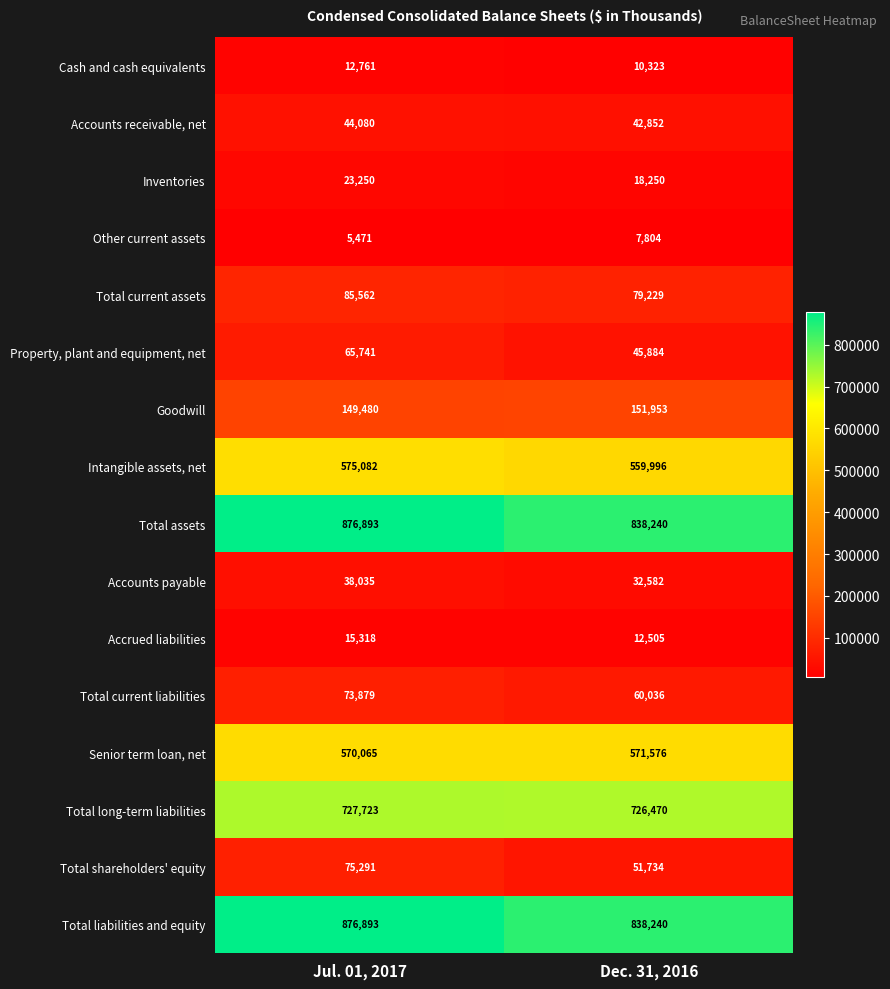

What is the difference between the highest and lowest values at Jul. 01, 2017?

871422